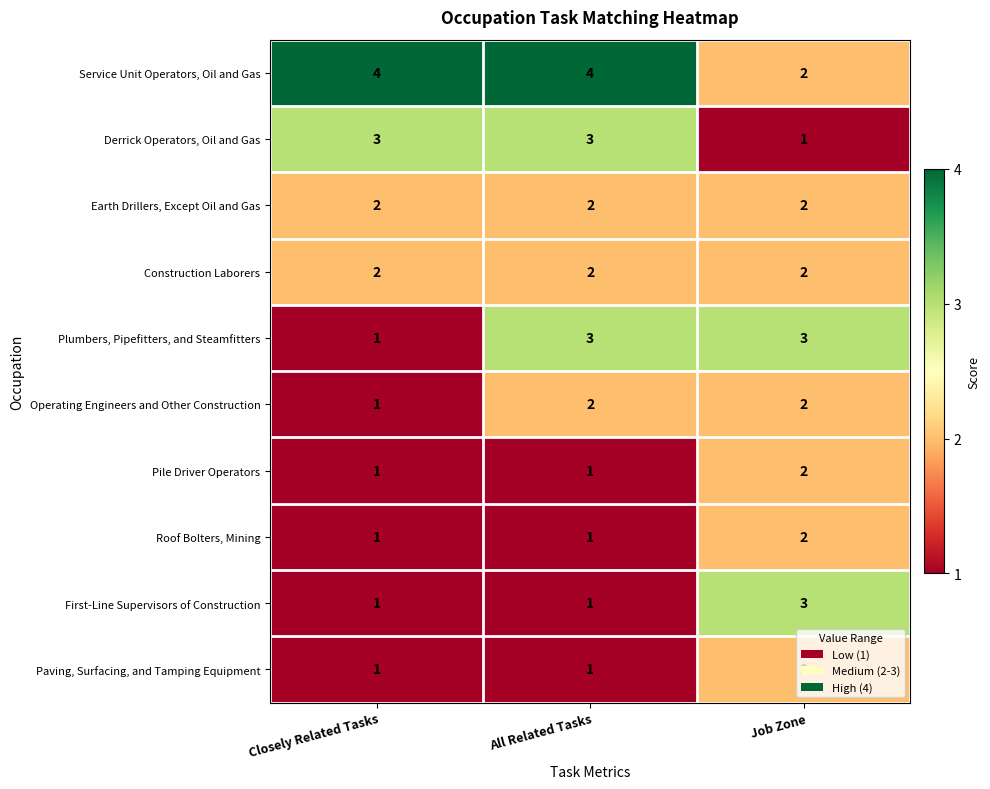

Which series changed the most between Closely Related Tasks and All Related Tasks?

Plumbers, Pipefitters, and Steamfitters